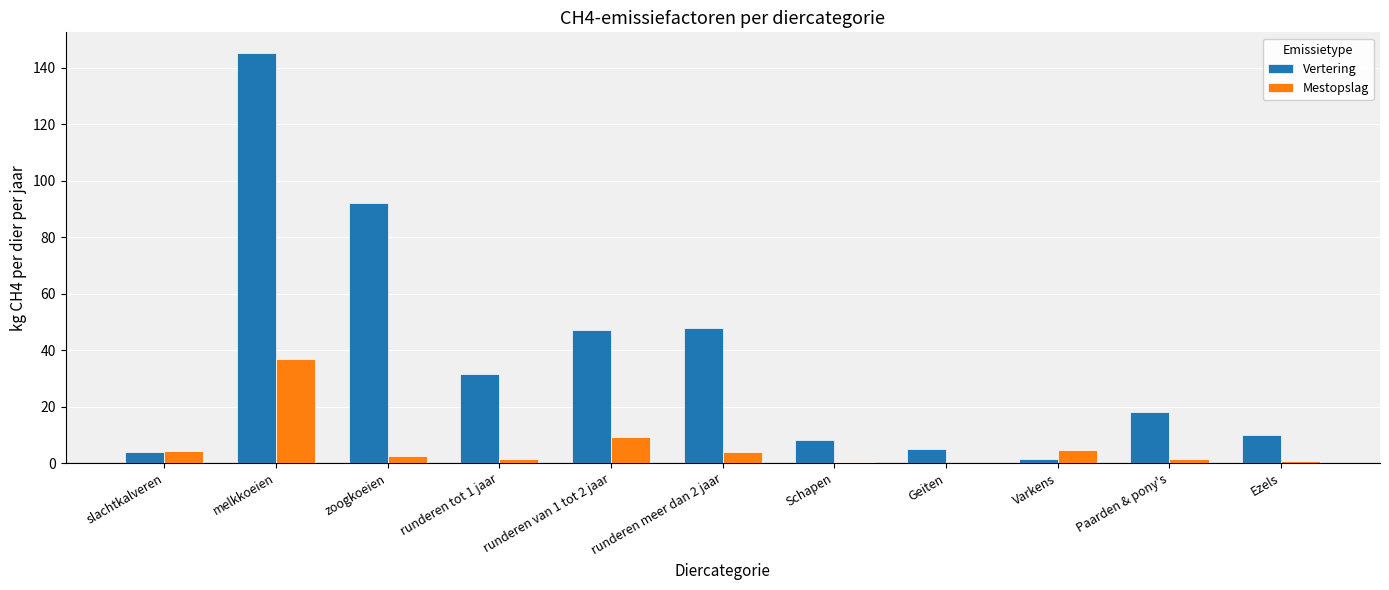

Which series has the largest range (max minus min)?

Vertering